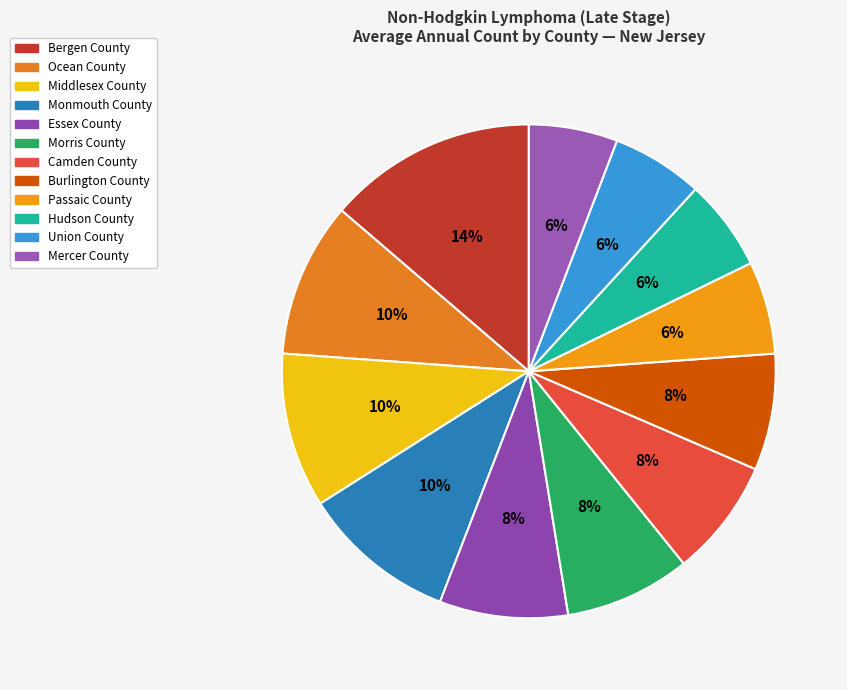

How many segments does this pie chart have?

12